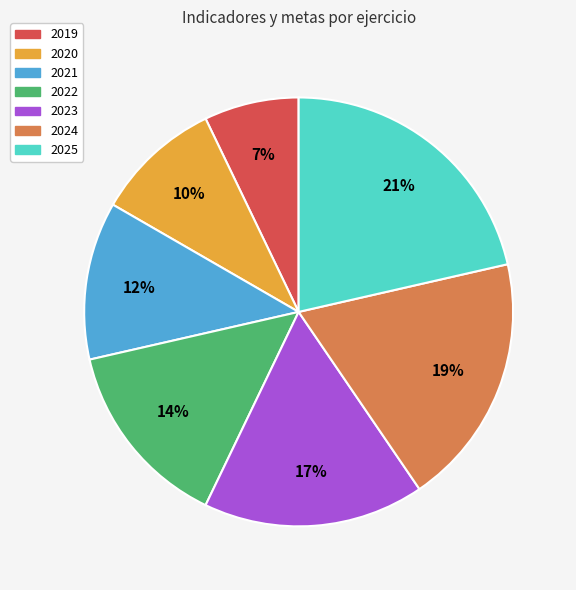

Is there any slice that represents more than half of the pie?

No